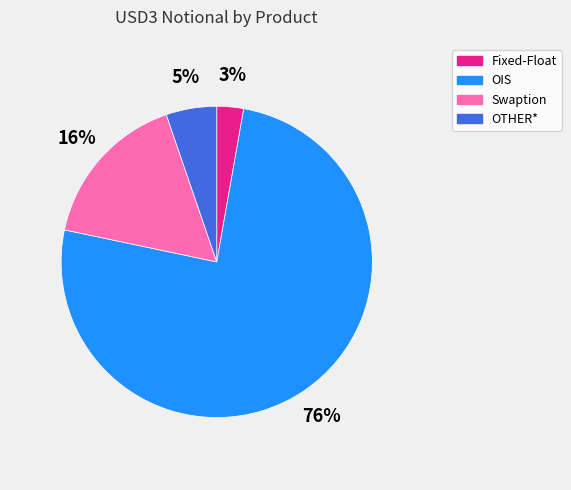

Which slice represents more than half of the pie?

OIS